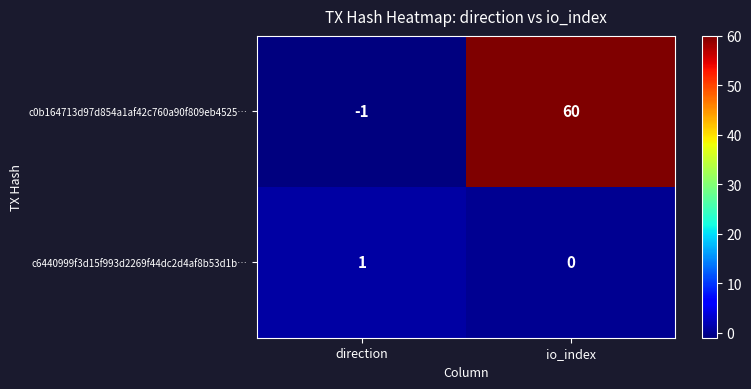

Which series has the largest range (max minus min)?

c0b164713d97d854a1af42c760a90f809eb4525…